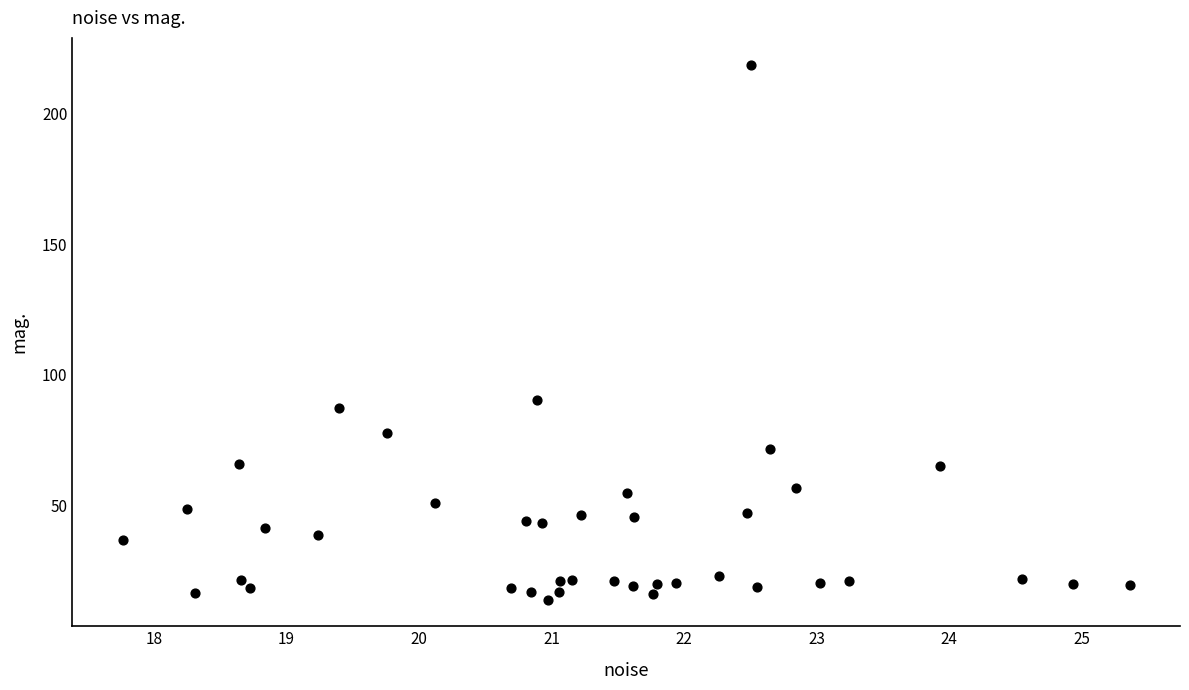

What Y value in the scatter plot is closest to 116?

90.5